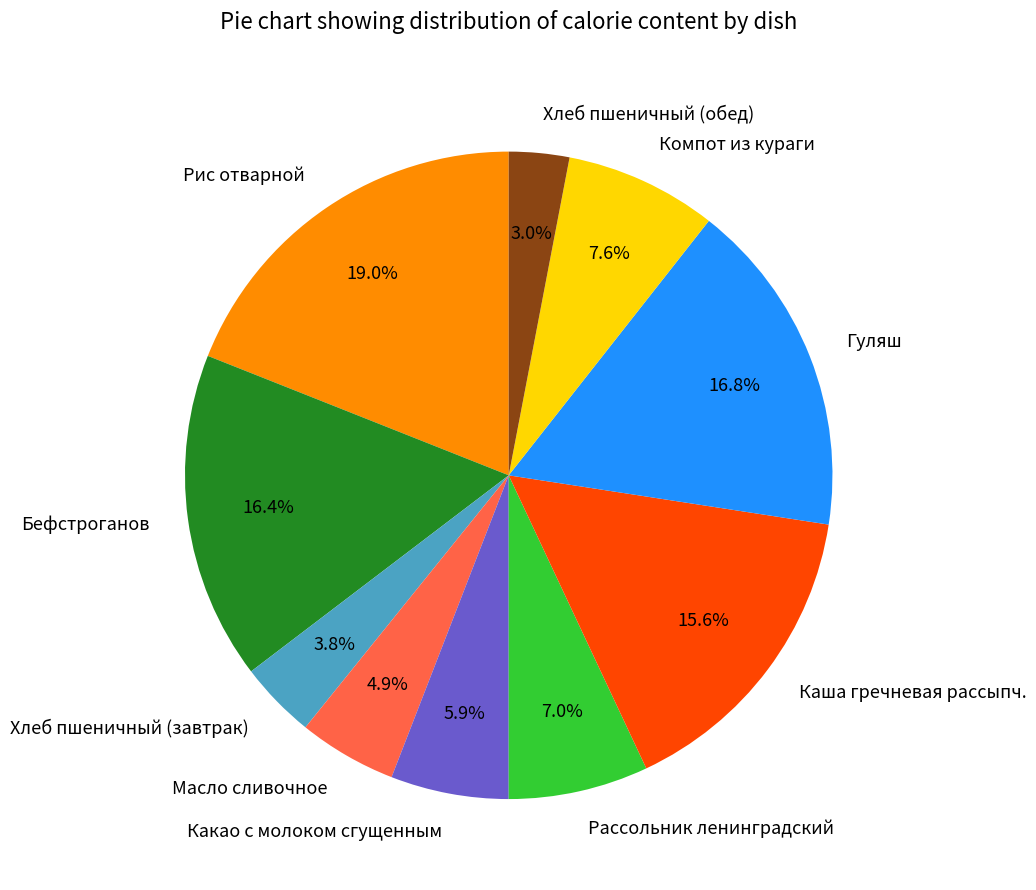

True or false: Рис отварной accounts for 19% of the total.

True